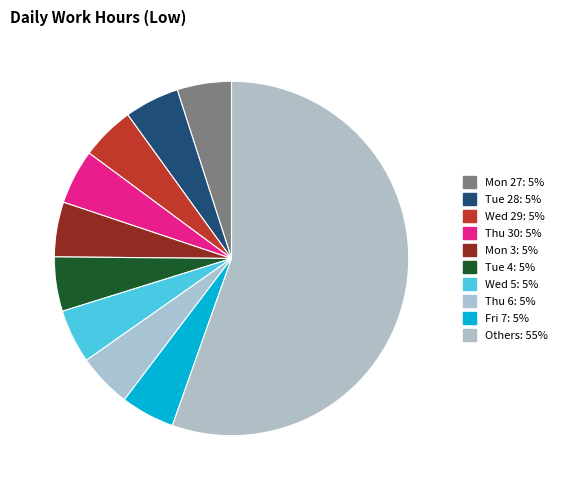

Is there any slice that represents more than half of the pie?

Yes